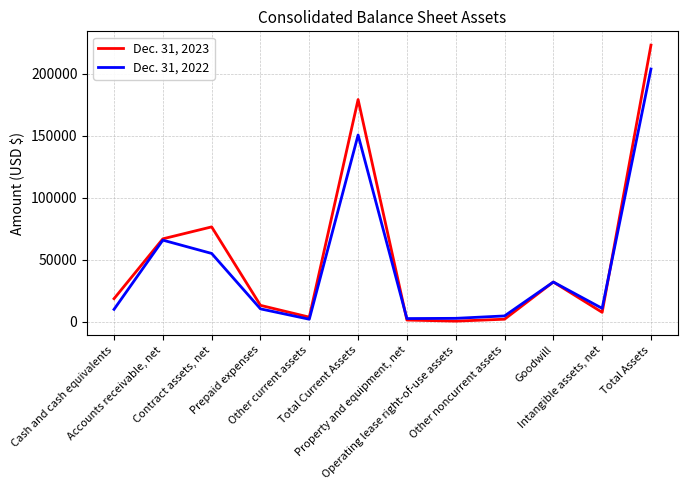

True or false: Dec. 31, 2023 has more than 1 interior local peaks.

True